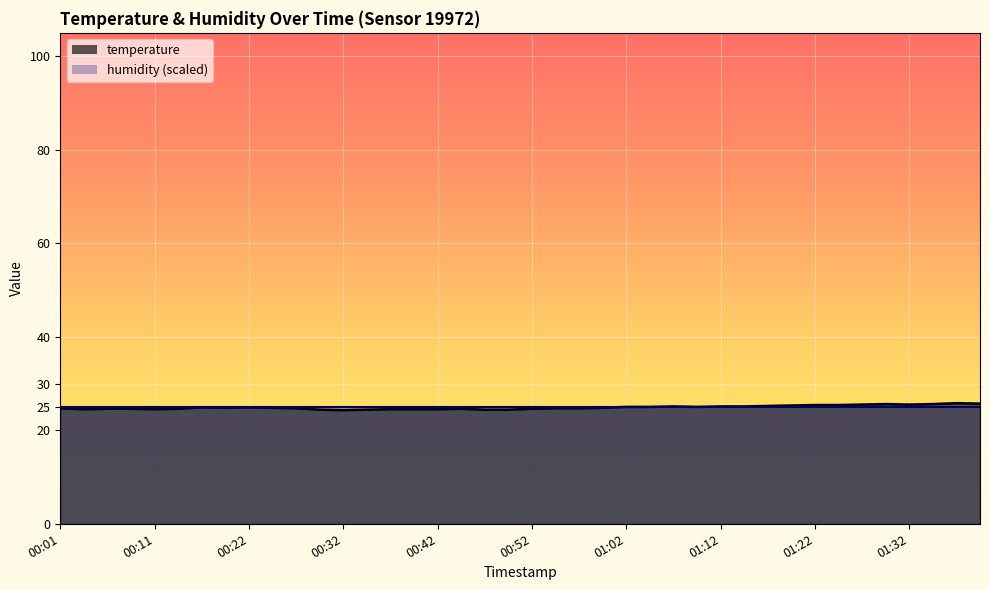

The chart shows a value of 15.7 at 00:14. True or false?

False